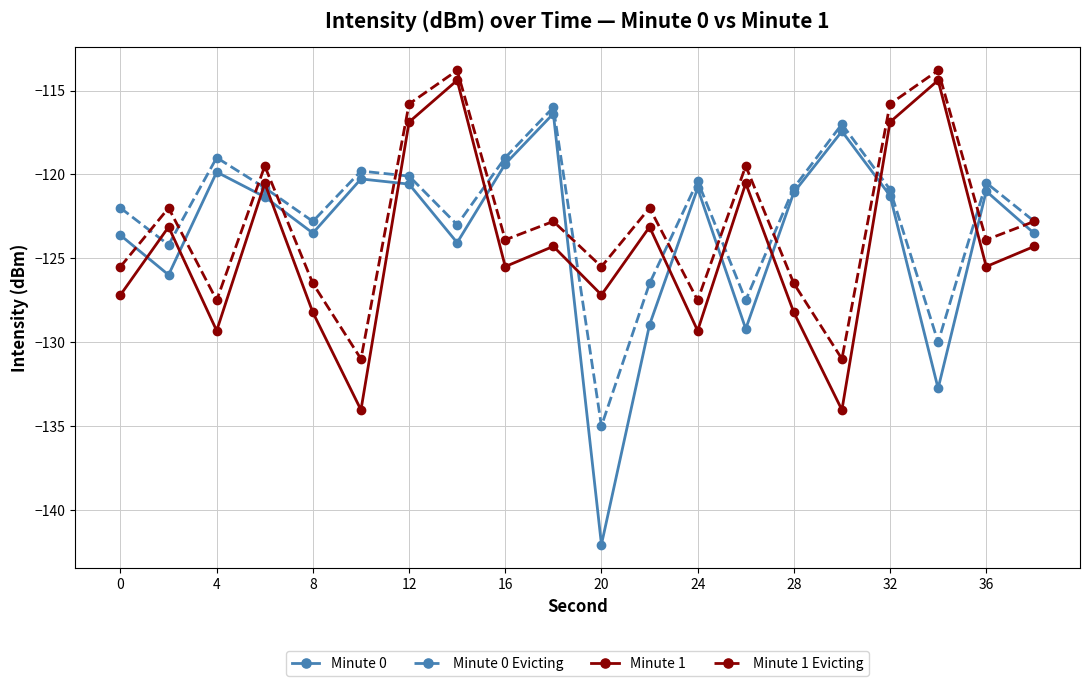

How many data points in Minute 1 are above -124?

8